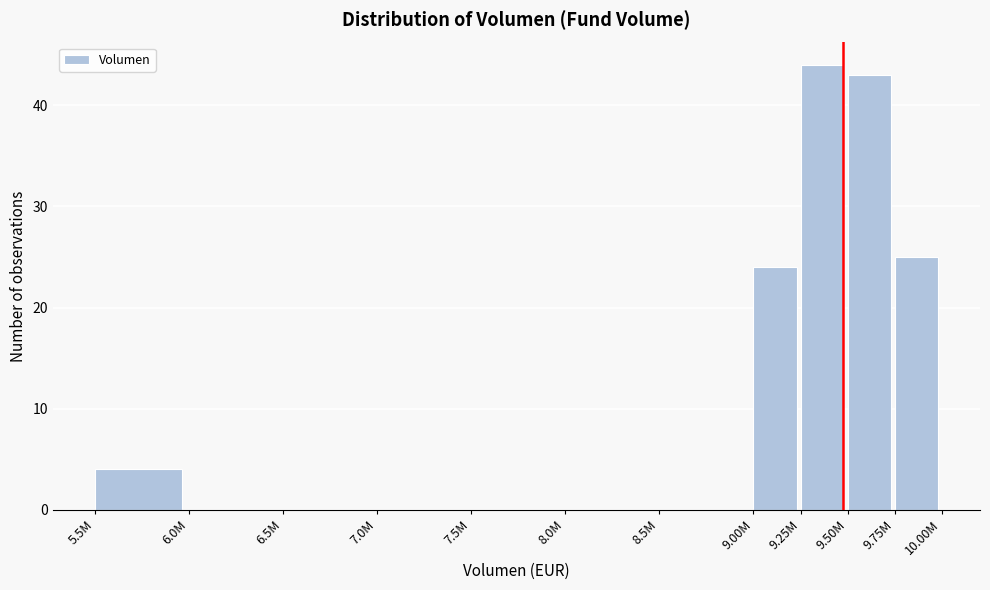

Reading left to right, transcribe all the data shown in this chart.

5.5M=4	6.0M=0	6.5M=0	7.0M=0	7.5M=0	8.0M=0	8.5M=0	9.00M=24	9.25M=44	9.50M=43	9.75M=25